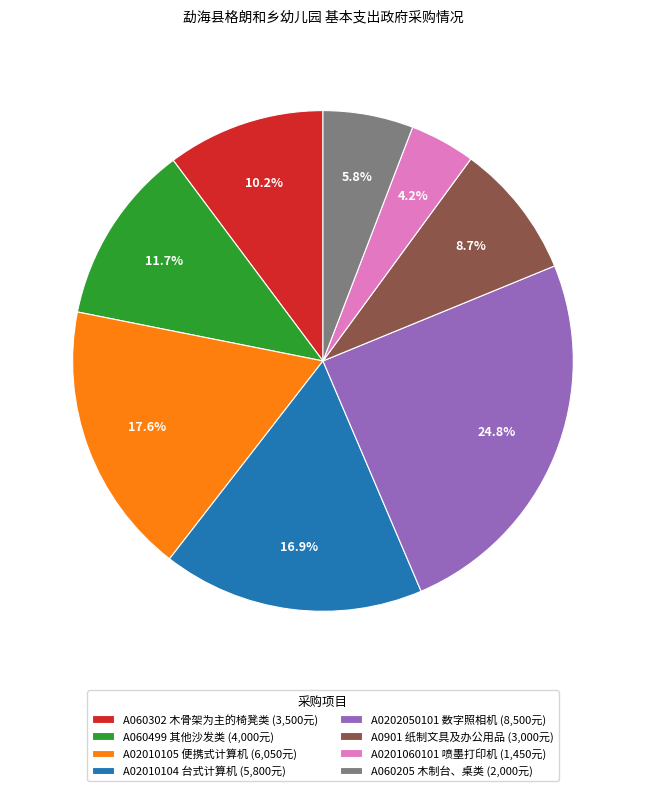

Is there a majority slice in this chart?

No